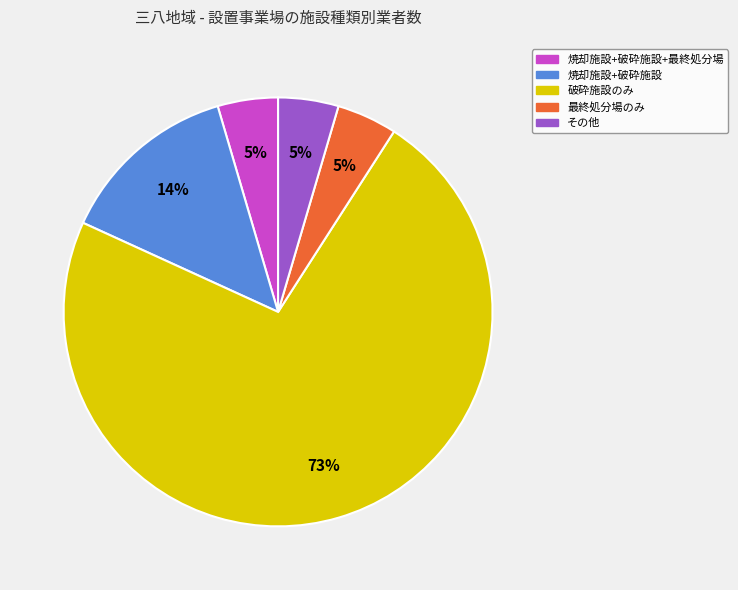

Is there a majority slice in this chart?

Yes